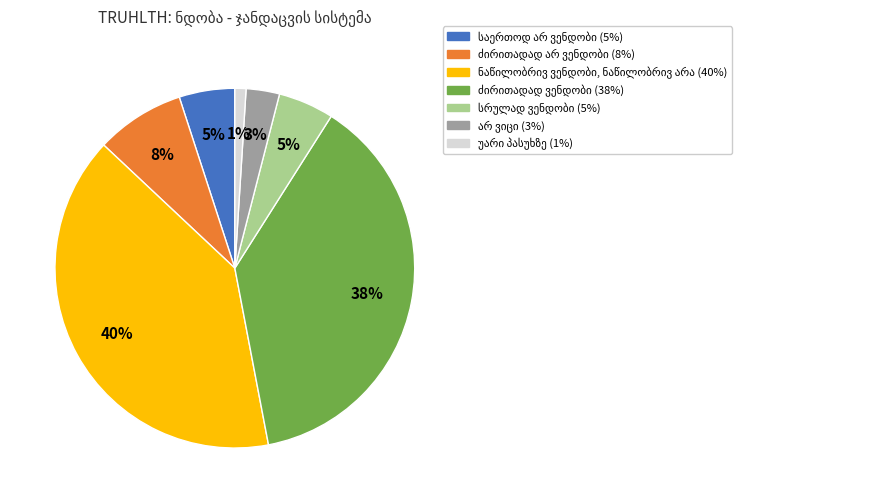

To the nearest percent, what is the average slice percentage?

14%